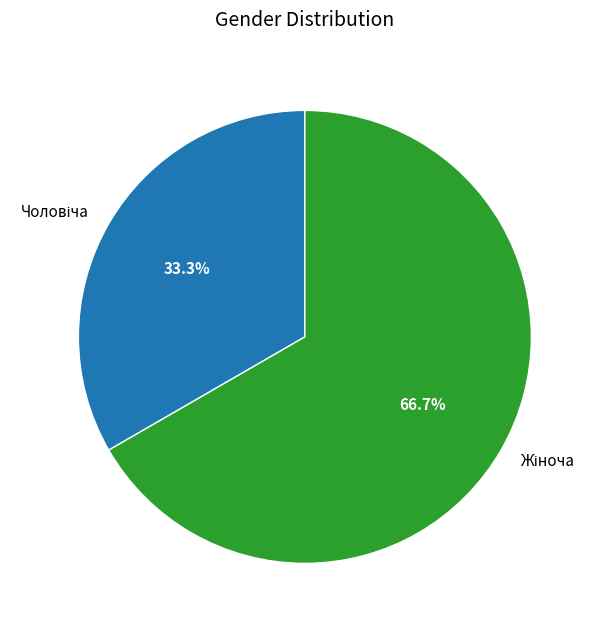

Is there a majority slice in this chart?

Yes